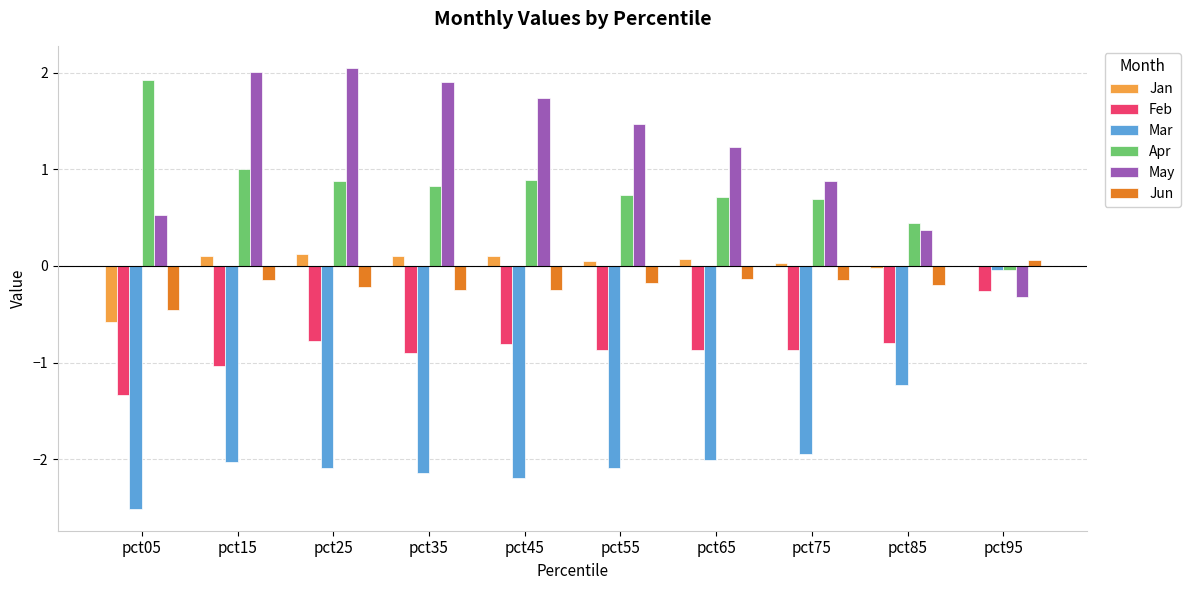

The value of Apr at pct65 is 0.2. True or false?

False